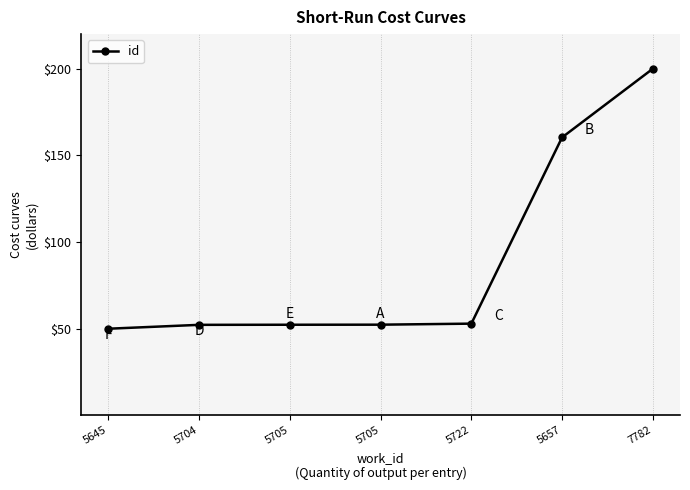

How many distinct data groups are displayed?

1